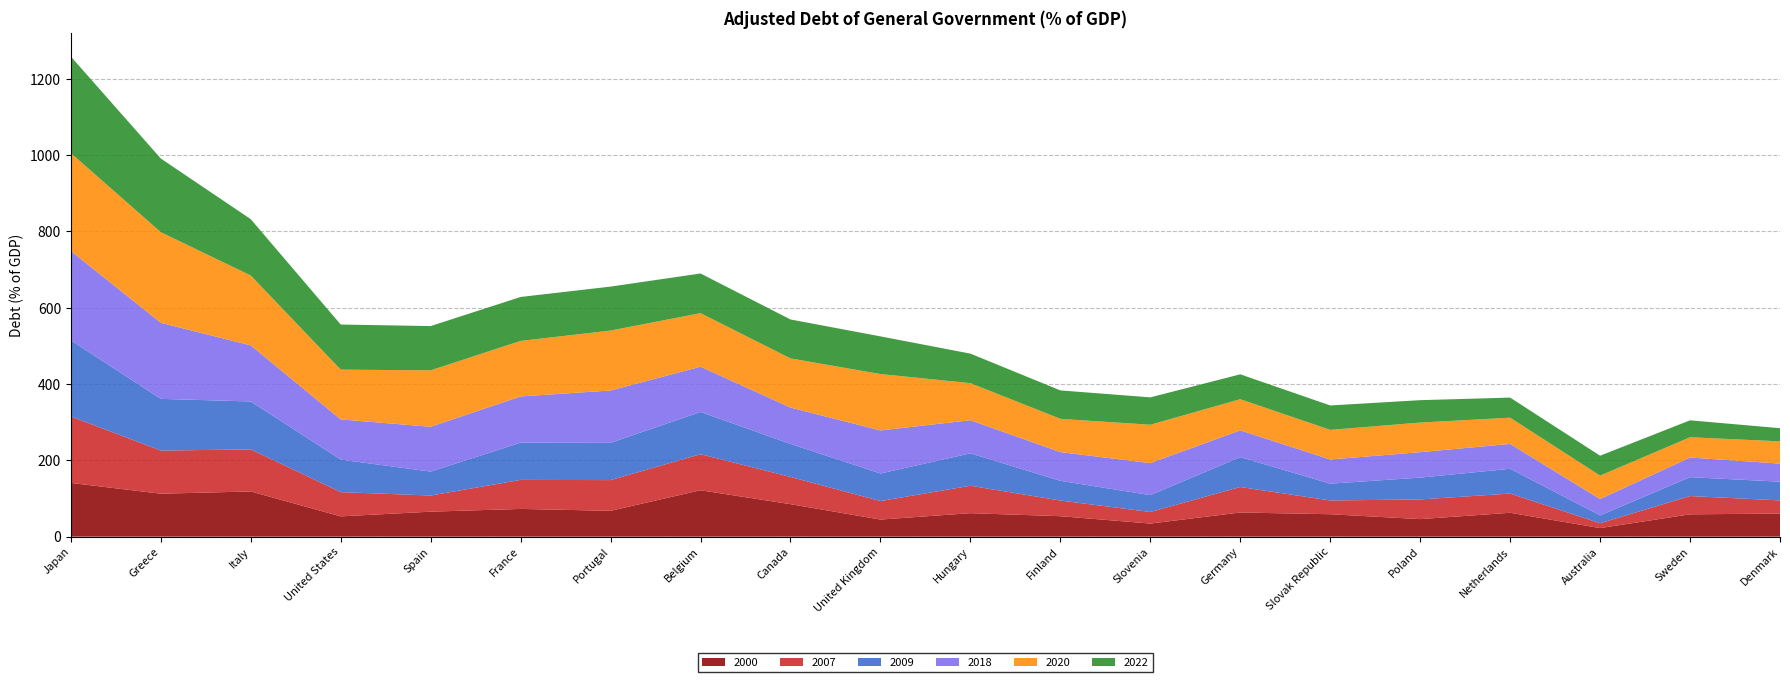

Reading left to right, transcribe all the data shown in this chart.

2000: 140.8	112.6	118.4	53.1	65.5	72.7	67.7	121.6	85.1	44.8	61.6	53.6	34.3	63.3	58.8	45.9	62.6	22.4	58.5	60.5
2007: 174.2	113.0	110.3	63.6	42.4	76.1	80.5	94.5	71.3	48.5	71.9	41.1	30.3	66.9	36.1	51.6	50.4	12.7	47.9	34.5
2009: 199.4	135.5	125.6	85.3	62.7	97.6	97.6	110.6	86.6	72.2	84.9	51.6	44.2	78.3	44.0	57.2	65.0	20.7	49.5	49.1
2018: 234.2	199.4	146.9	105.3	117.5	121.1	137.2	118.6	95.2	112.8	86.9	75.2	83.9	70.1	63.3	66.7	65.1	42.8	51.3	47.4
2020: 256.6	237.4	183.1	130.4	147.9	145.4	157.1	140.4	128.8	147.8	97.1	87.2	100.5	81.6	77.6	77.6	68.8	61.3	53.2	58.3
2022: 253.1	193.1	147.7	118.2	116.1	115.2	115.2	104.0	102.0	98.7	77.4	74.5	71.8	65.3	64.0	58.7	52.7	52.2	44.4	34.5